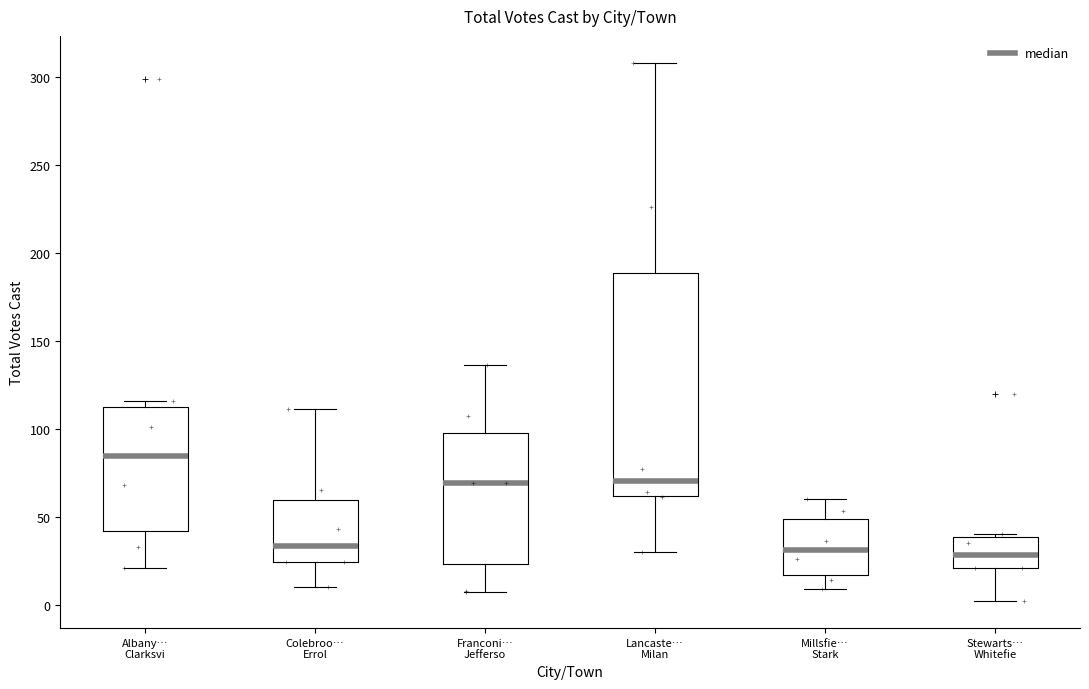

Reading left to right, read every box against the y-axis: the position of its median line, the range the box covers, and the ends of its whiskers. The values are not printed on the chart, so give them approximately, as read against the axis.

Albany… Clarksvi: median 85, box 40 to 110, whiskers 20 to 115
Colebroo… Errol: median 35, box 25 to 60, whiskers 10 to 110
Franconi… Jefferso: median 70, box 25 to 100, whiskers 5 to 135
Lancaste… Milan: median 70, box 60 to 190, whiskers 30 to 310
Millsfie… Stark: median 30, box 15 to 50, whiskers 10 to 60
Stewarts… Whitefie: median 30, box 20 to 40, whiskers 0 to 40